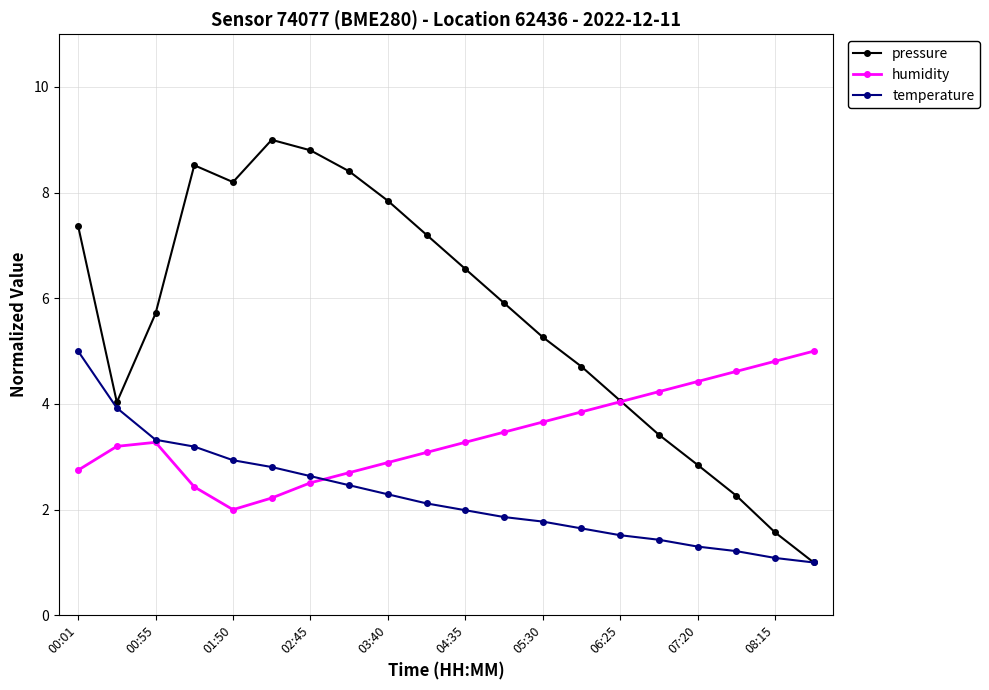

What is the value of the temperature point at the 3rd from the left?

3.3